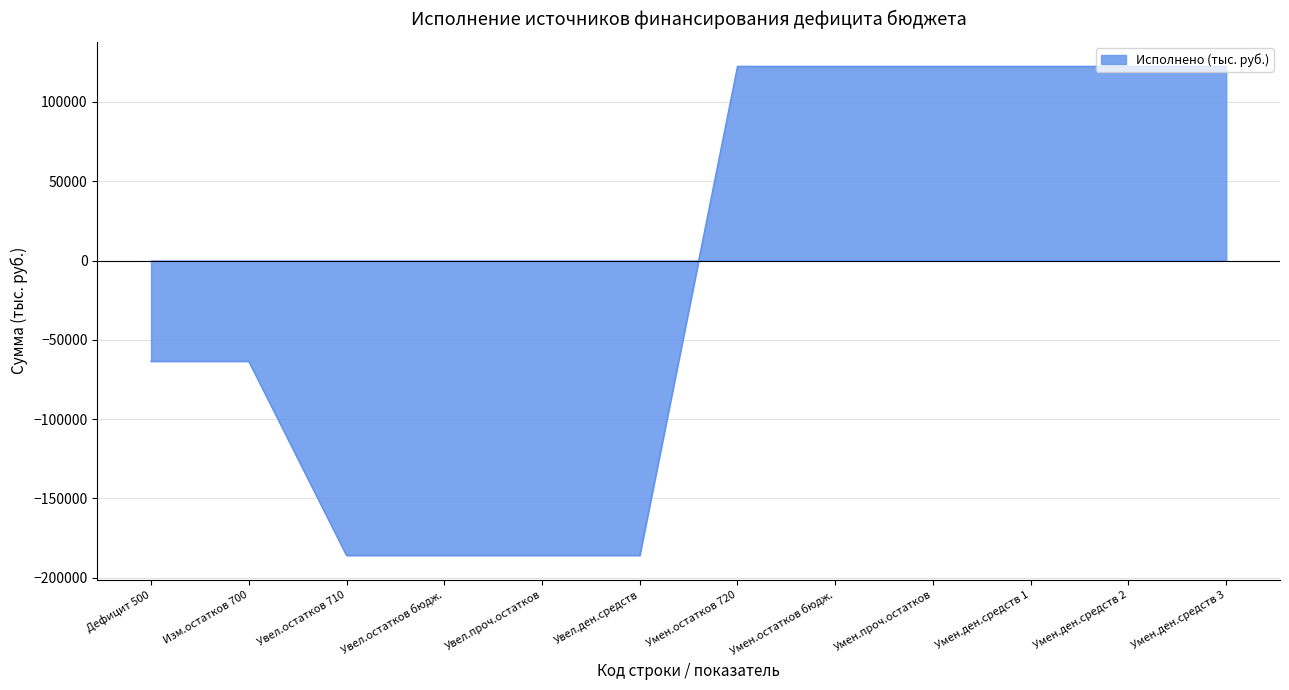

What is the maximum value shown in the chart?

122475.4